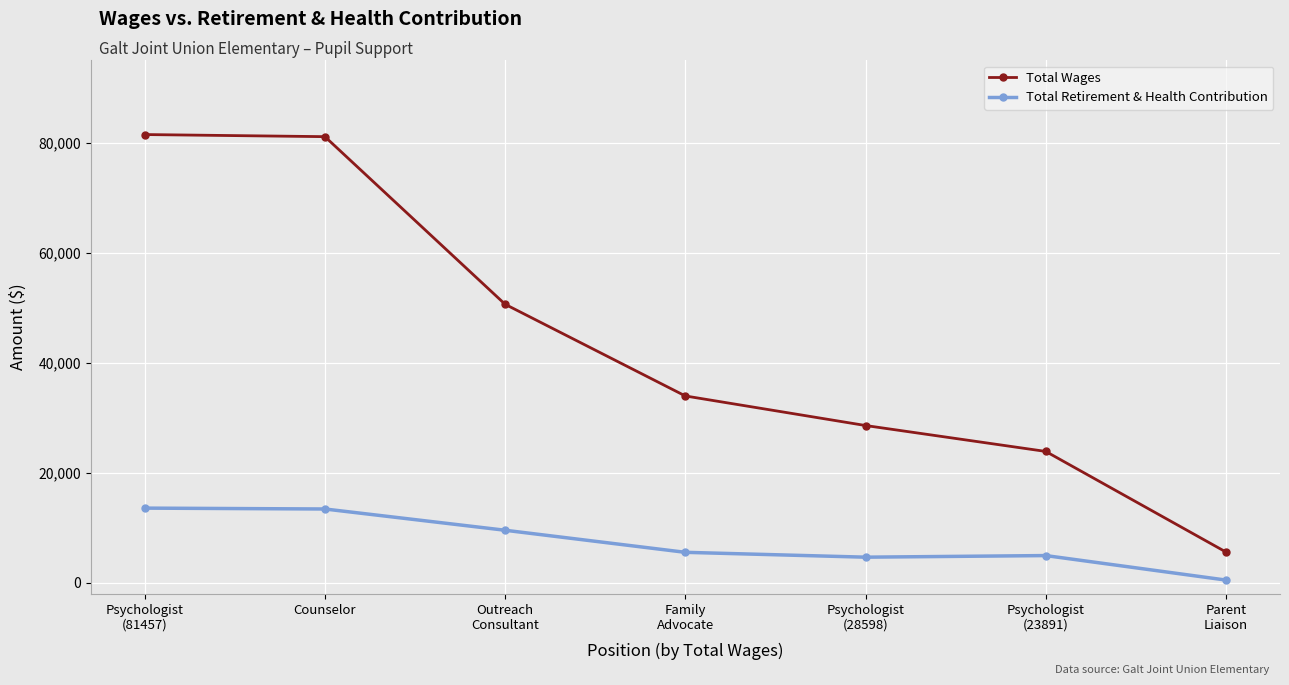

What is the difference between the maximum and second lowest values in the Total Wages series?

57566